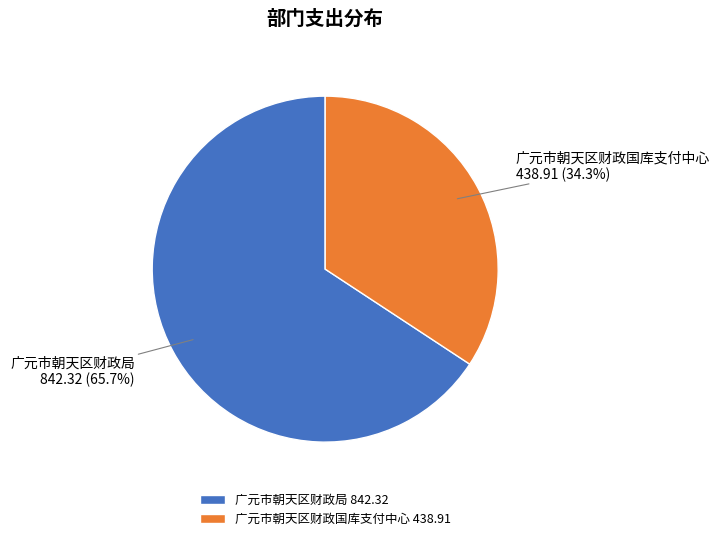

To the nearest percent, what percentage of the pie is 广元市朝天区财政局 842.32?

66%